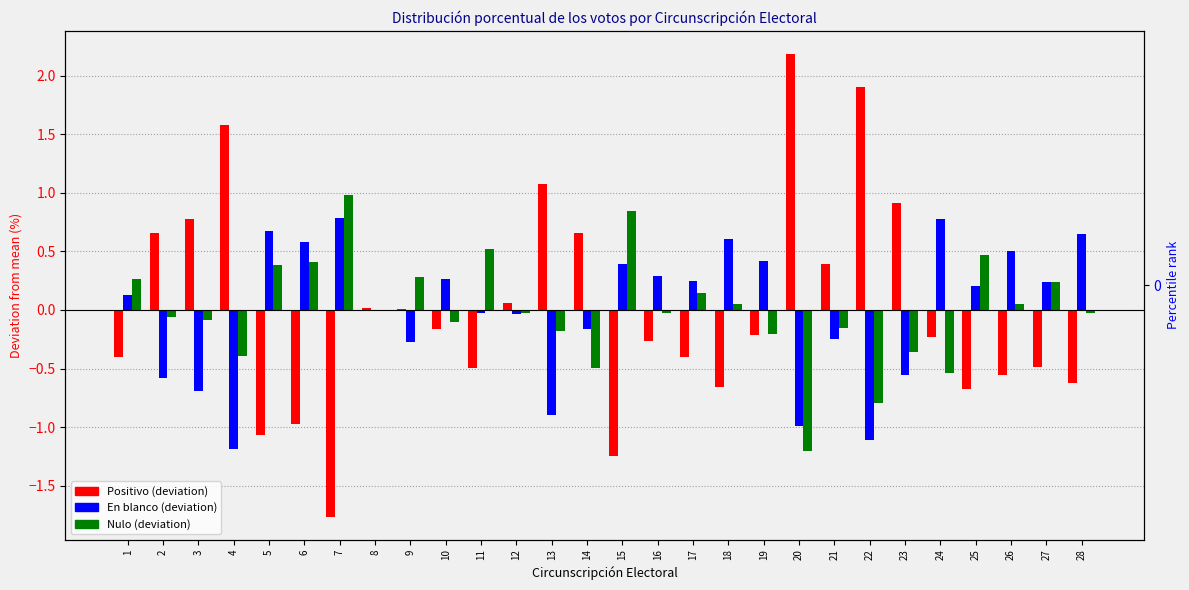

How many values in Nulo are below zero?

16